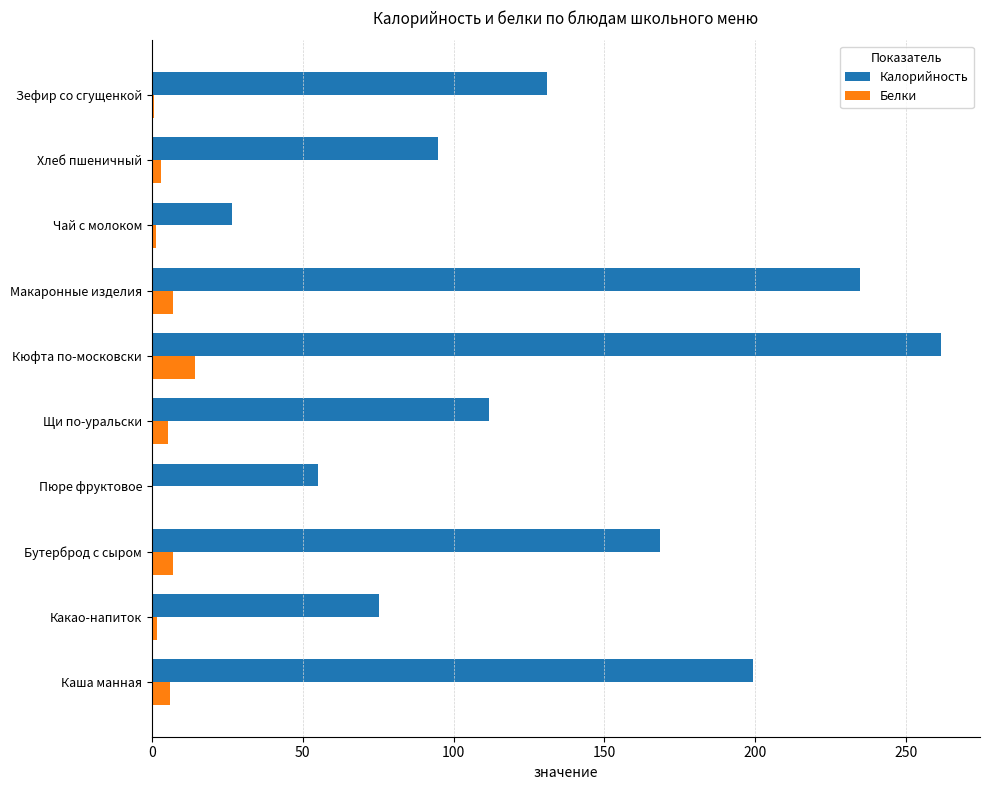

Is it true that Белки equals 0.0 at Пюре фруктовое?

True